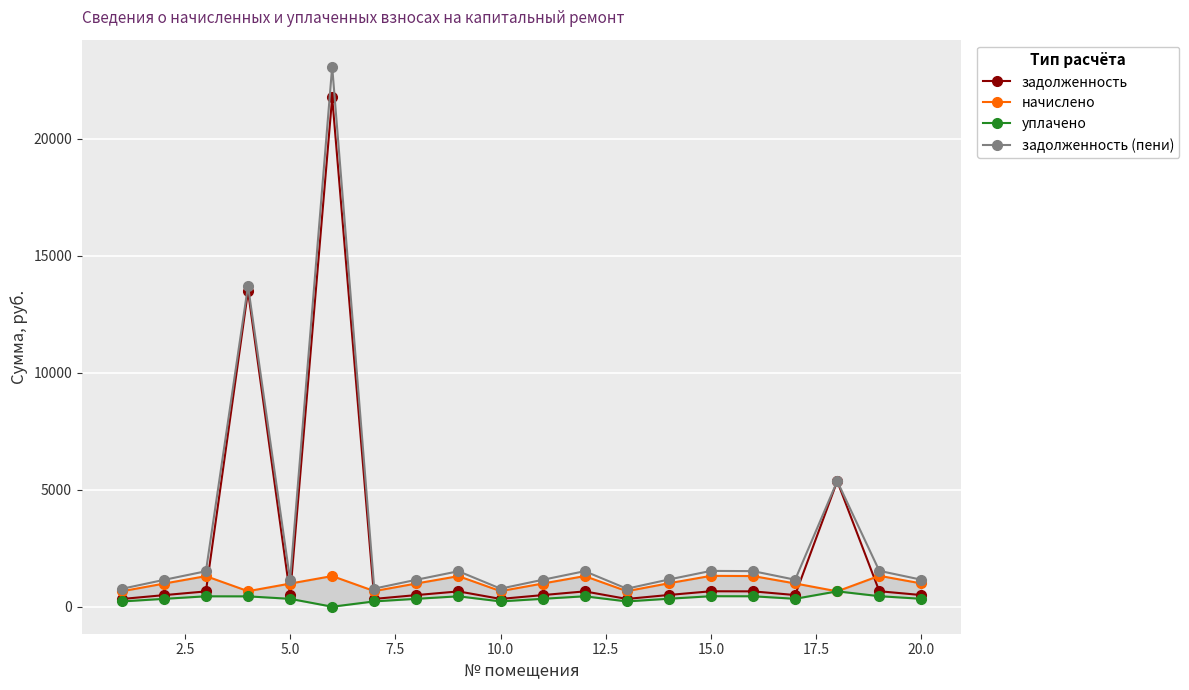

True or false: задолженность (пени) and задолженность cross at least once.

False